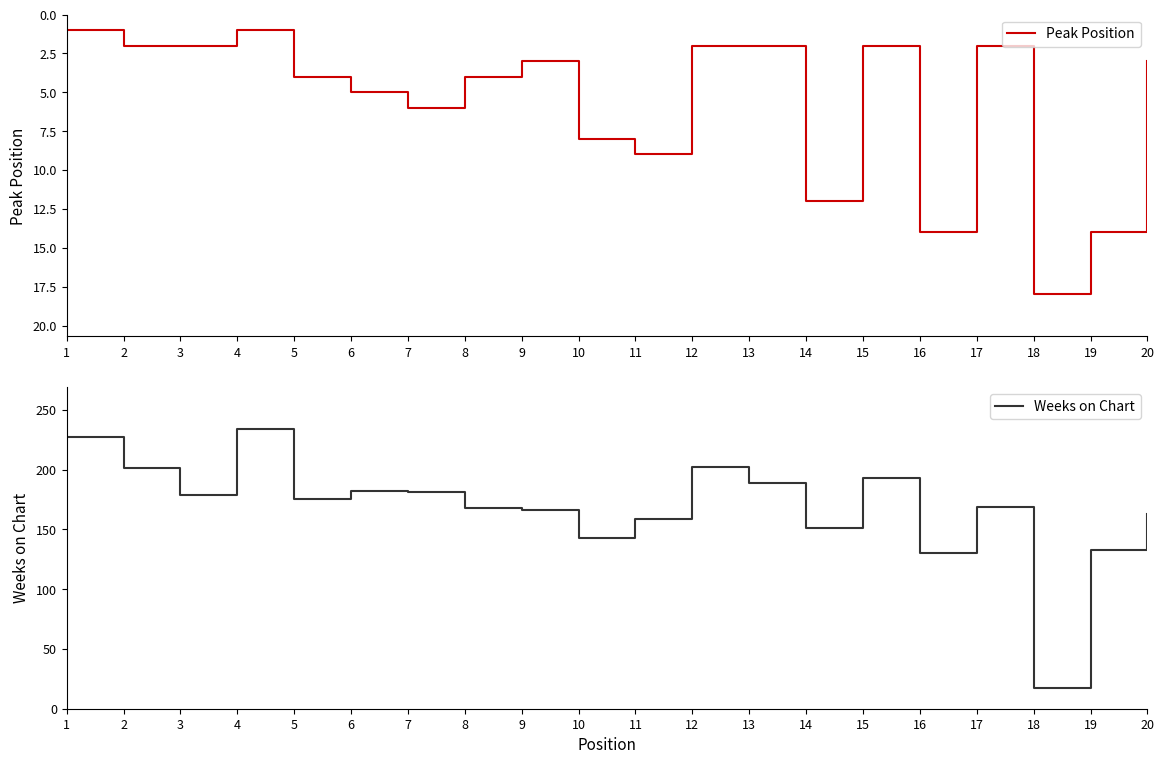

How many interior local valleys does the Weeks on Chart series have?

6